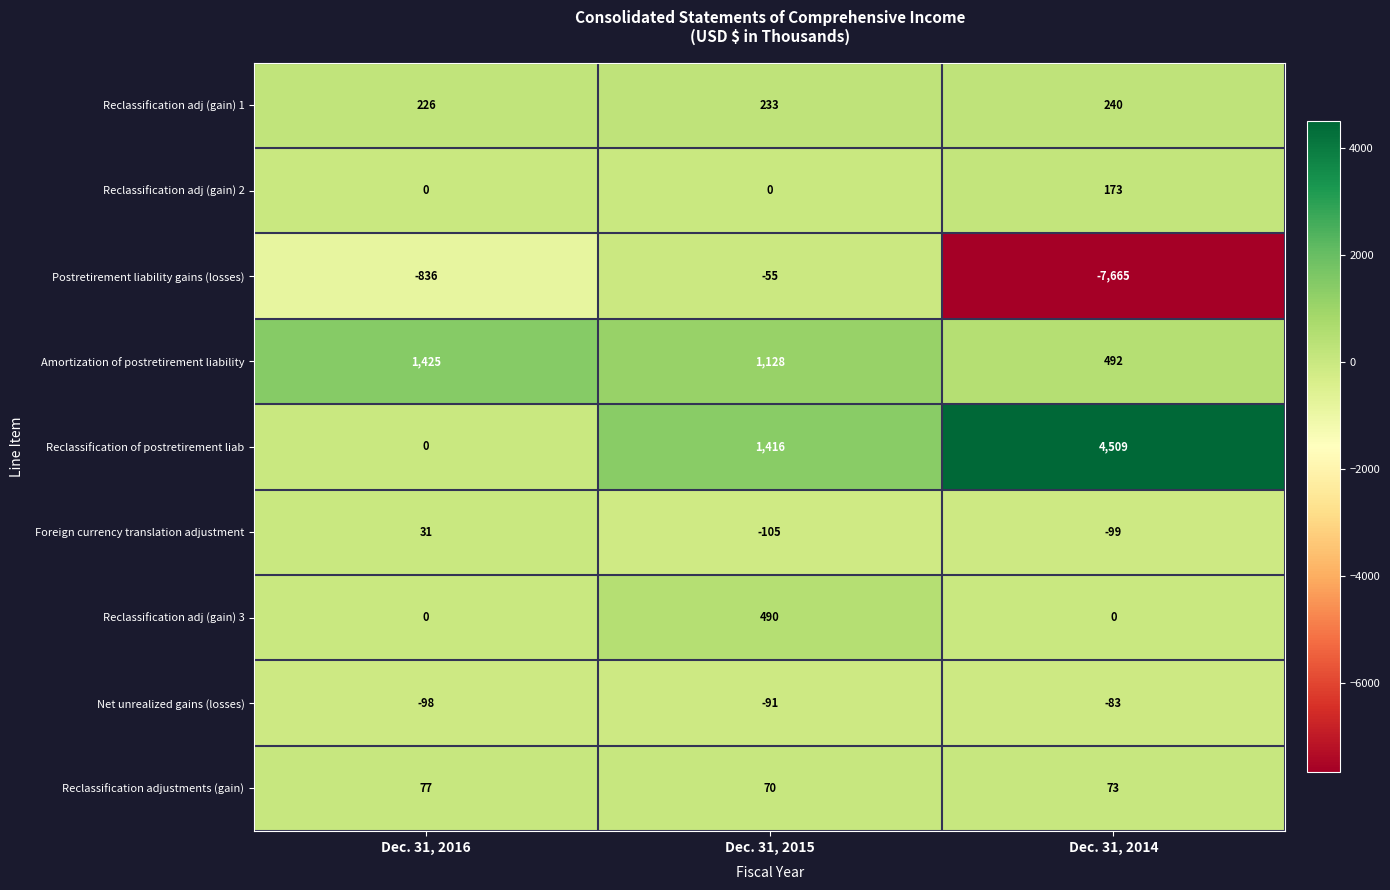

Between Dec. 31, 2016 and Dec. 31, 2015, which series saw the biggest shift?

Reclassification of postretirement liab